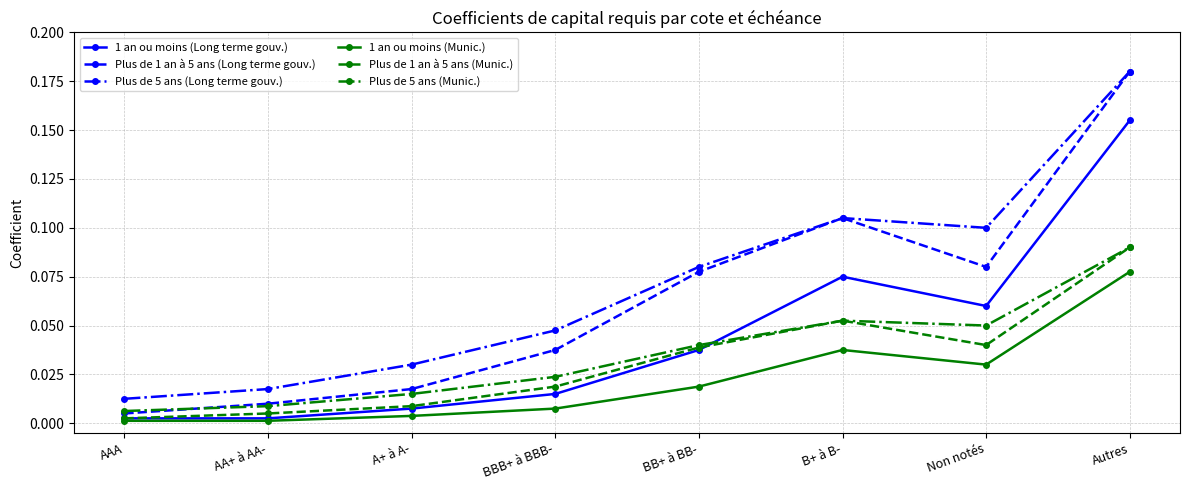

Does the chart display data point markers on the line(s)?

Yes